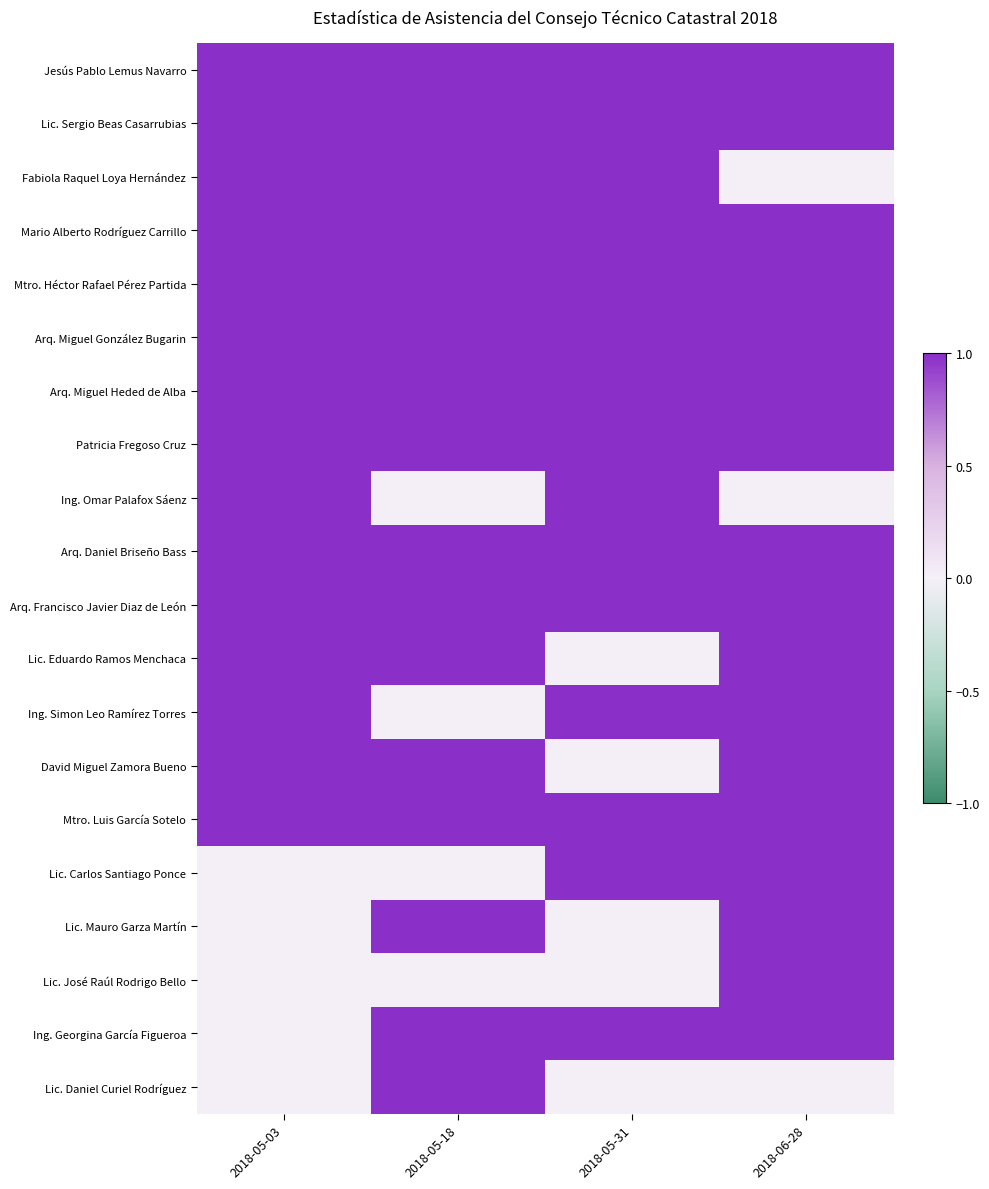

Reading right to left, extract all data points from this chart.

Jesús Pablo Lemus Navarro: 2018-06-28=1	2018-05-31=1	2018-05-18=1	2018-05-03=1
Lic. Sergio Beas Casarrubias: 2018-06-28=1	2018-05-31=1	2018-05-18=1	2018-05-03=1
Fabiola Raquel Loya Hernández: 2018-06-28=0	2018-05-31=1	2018-05-18=1	2018-05-03=1
Mario Alberto Rodríguez Carrillo: 2018-06-28=1	2018-05-31=1	2018-05-18=1	2018-05-03=1
Mtro. Héctor Rafael Pérez Partida: 2018-06-28=1	2018-05-31=1	2018-05-18=1	2018-05-03=1
Arq. Miguel González Bugarin: 2018-06-28=1	2018-05-31=1	2018-05-18=1	2018-05-03=1
Arq. Miguel Heded de Alba: 2018-06-28=1	2018-05-31=1	2018-05-18=1	2018-05-03=1
Patricia Fregoso Cruz: 2018-06-28=1	2018-05-31=1	2018-05-18=1	2018-05-03=1
Ing. Omar Palafox Sáenz: 2018-06-28=0	2018-05-31=1	2018-05-18=0	2018-05-03=1
Arq. Daniel Briseño Bass: 2018-06-28=1	2018-05-31=1	2018-05-18=1	2018-05-03=1
Arq. Francisco Javier Diaz de León: 2018-06-28=1	2018-05-31=1	2018-05-18=1	2018-05-03=1
Lic. Eduardo Ramos Menchaca: 2018-06-28=1	2018-05-31=0	2018-05-18=1	2018-05-03=1
Ing. Simon Leo Ramírez Torres: 2018-06-28=1	2018-05-31=1	2018-05-18=0	2018-05-03=1
David Miguel Zamora Bueno: 2018-06-28=1	2018-05-31=0	2018-05-18=1	2018-05-03=1
Mtro. Luis García Sotelo: 2018-06-28=1	2018-05-31=1	2018-05-18=1	2018-05-03=1
Lic. Carlos Santiago Ponce: 2018-06-28=1	2018-05-31=1	2018-05-18=0	2018-05-03=0
Lic. Mauro Garza Martín: 2018-06-28=1	2018-05-31=0	2018-05-18=1	2018-05-03=0
Lic. José Raúl Rodrigo Bello: 2018-06-28=1	2018-05-31=0	2018-05-18=0	2018-05-03=0
Ing. Georgina García Figueroa: 2018-06-28=1	2018-05-31=1	2018-05-18=1	2018-05-03=0
Lic. Daniel Curiel Rodríguez: 2018-06-28=0	2018-05-31=0	2018-05-18=1	2018-05-03=0